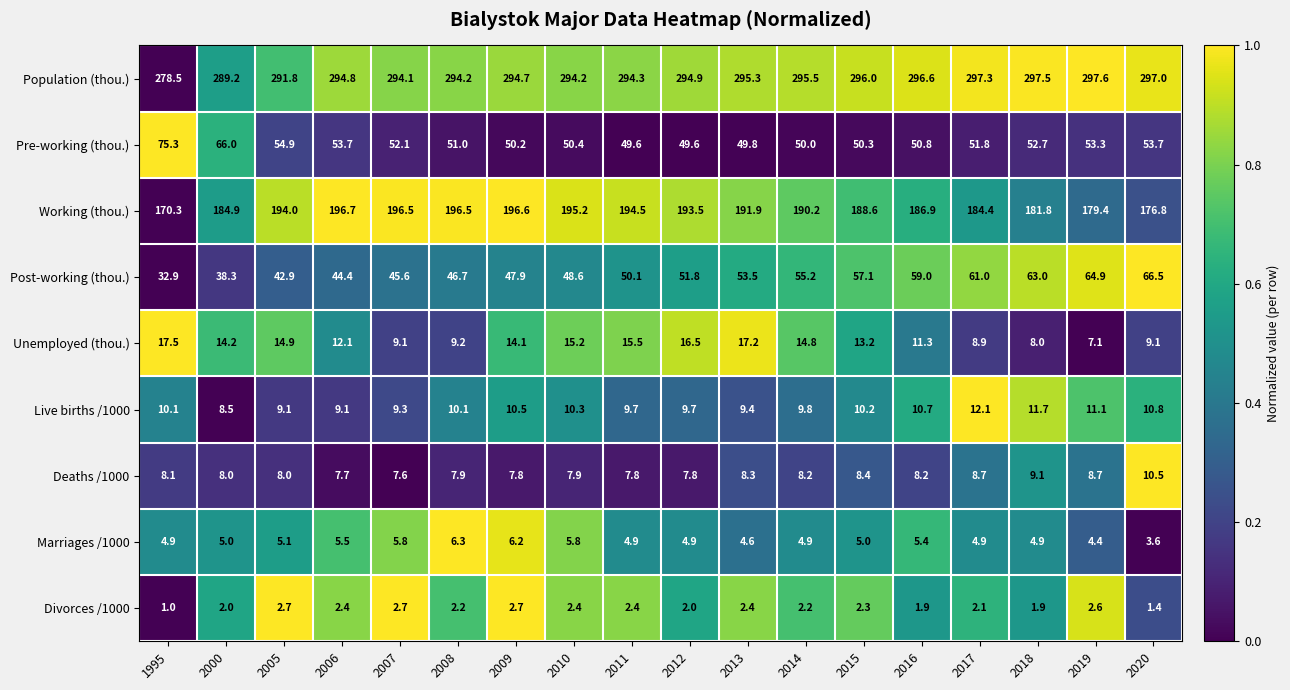

The value of Unemployed (thou.) at 2013 is 17.2. True or false?

True